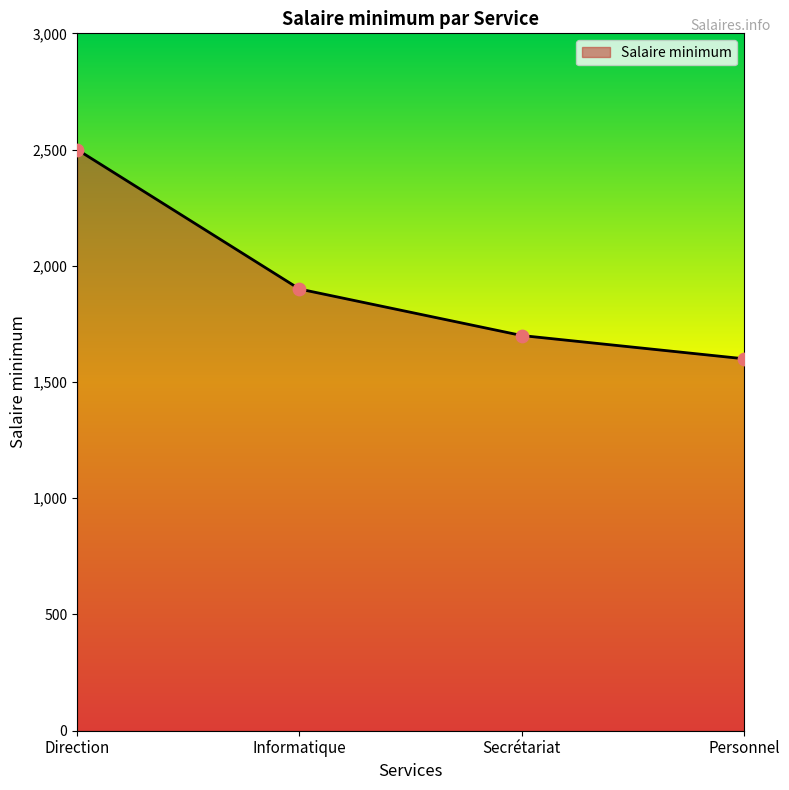

What is the change in value from Direction to Informatique?

-600